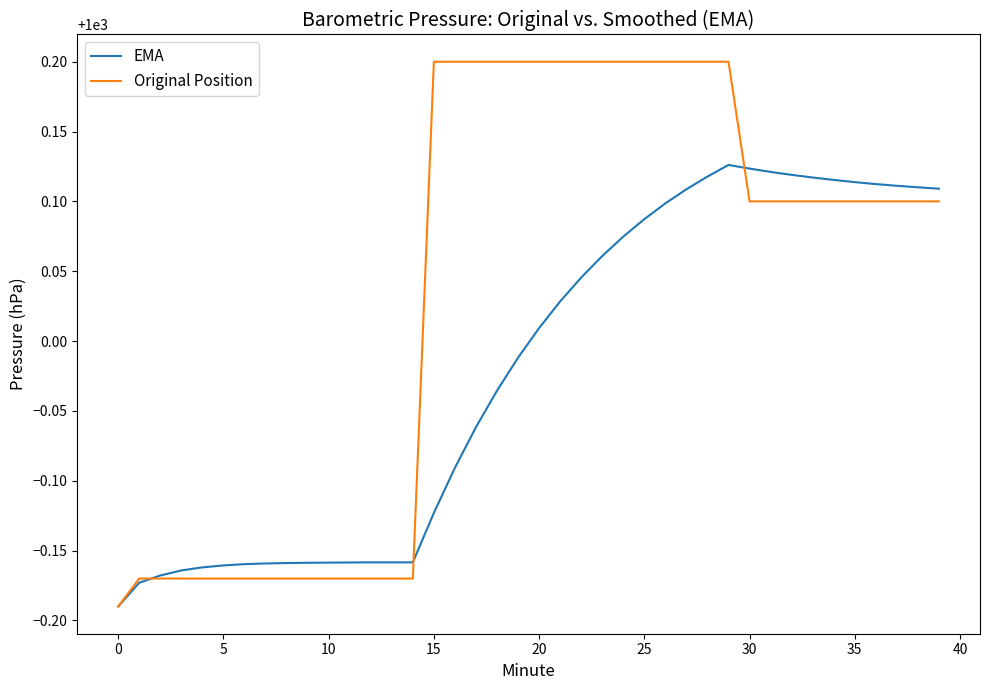

Does the chart display data point markers on the line(s)?

No